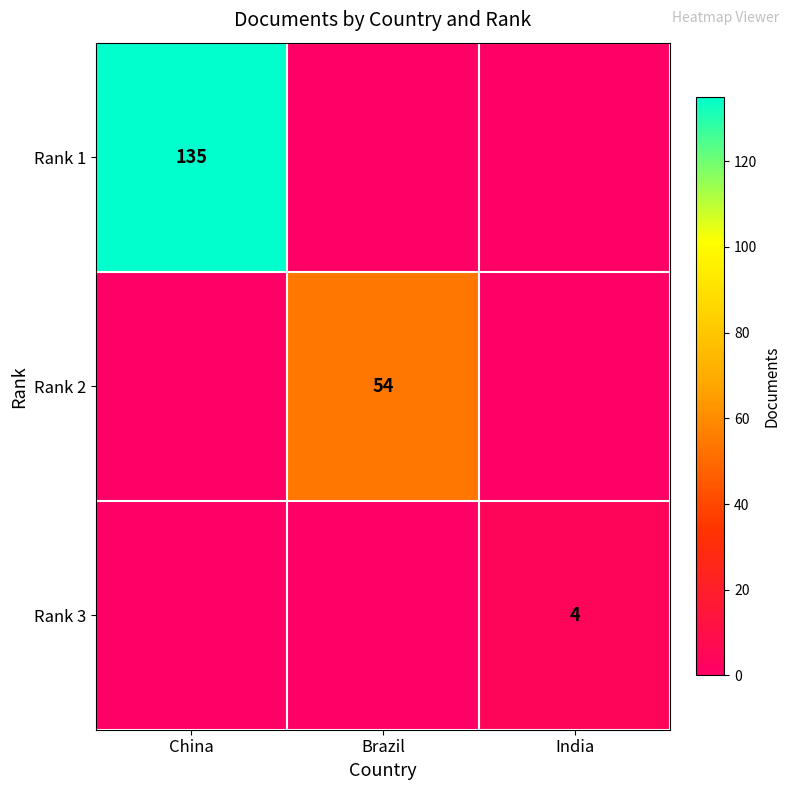

The value of Rank 1 at China is 135. True or false?

True